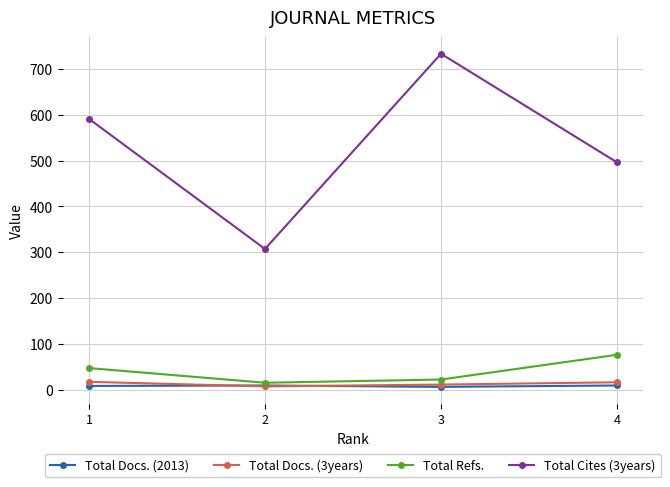

True or false: Total Cites (3years) and Total Docs. (3years) intersect in this chart.

False